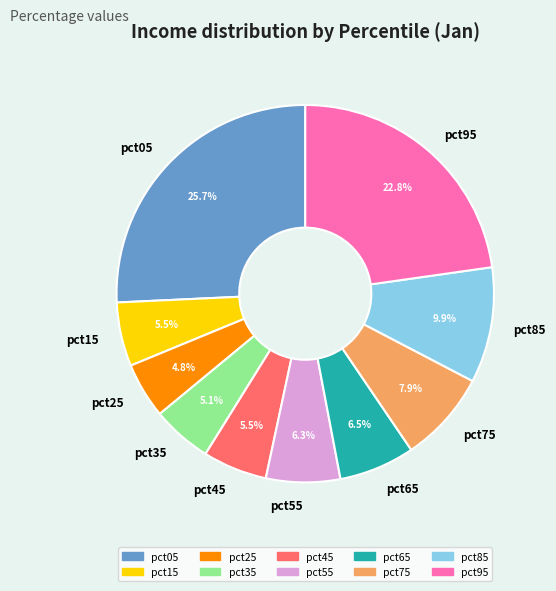

To the nearest percent, what is the difference between the pct15 and pct05 slice percentages?

20%